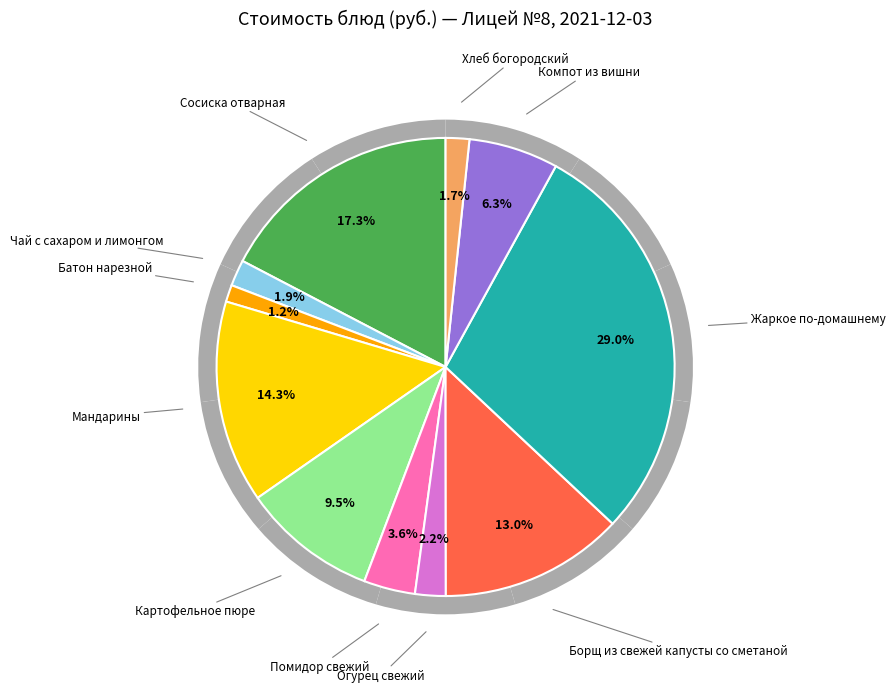

To the nearest percent, what percentage of the pie is Жаркое по-домашнему?

29%